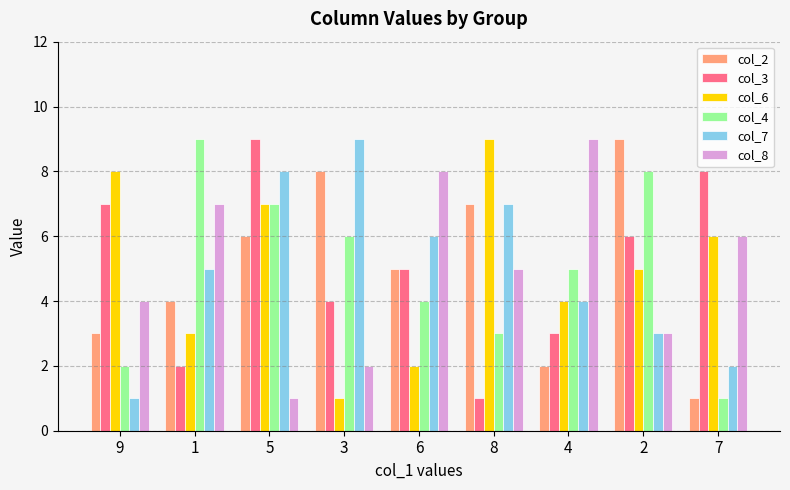

Between 3 and 2, which series saw the biggest shift?

col_7